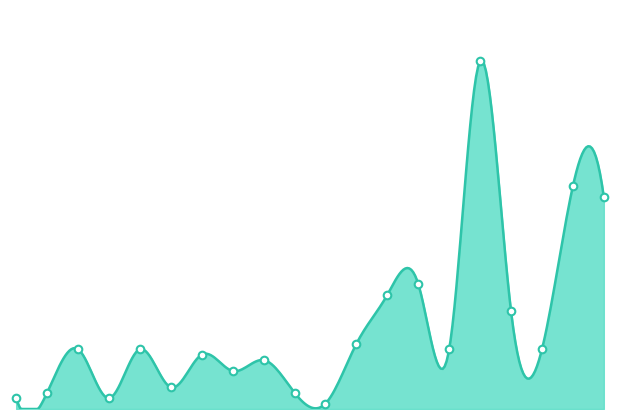

Approximately how many times larger is the value at 15 compared to 11?

11.0